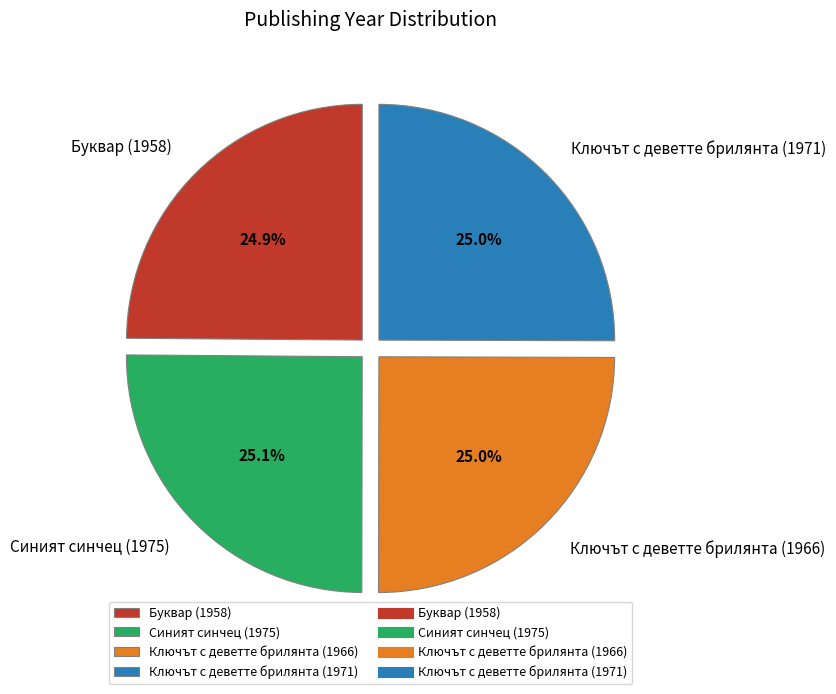

What is the ratio of the value at Синият синчец (1975) to the value at Буквар (1958)?

1.0